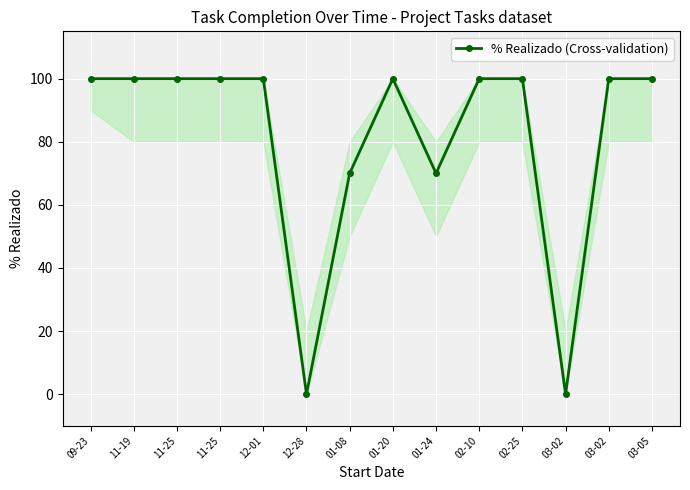

True or false: the data shows 70 at 01-24.

True